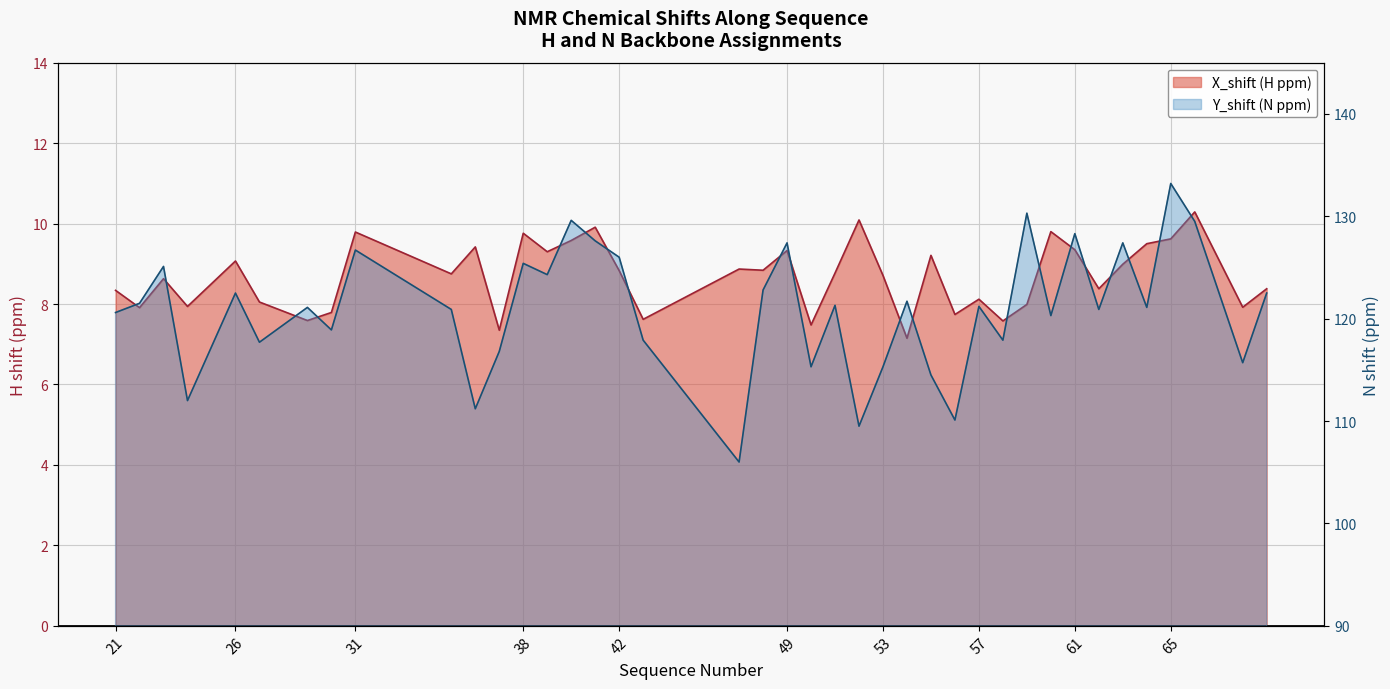

Reading right to left, transcribe all the data shown in this chart.

X_shift (H ppm): 8.4	7.9	10.3	9.6	9.5	9.0	8.4	9.3	9.8	8.0	7.6	8.1	7.7	9.2	7.2	8.7	10.1	8.8	7.5	9.3	8.8	8.9	7.6	8.8	9.9	9.6	9.3	9.8	7.3	9.4	8.8	9.8	7.8	7.6	8.1	9.1	7.9	8.6	7.9	8.3
Y_shift (N ppm): 122.5	115.7	129.5	133.2	121.1	127.4	120.9	128.3	120.3	130.3	117.9	121.2	110.1	114.5	121.7	115.3	109.5	121.3	115.3	127.4	122.8	106.0	117.9	126.0	127.6	129.6	124.3	125.4	116.8	111.2	120.9	126.7	118.9	121.1	117.7	122.5	112.0	125.1	121.5	120.6